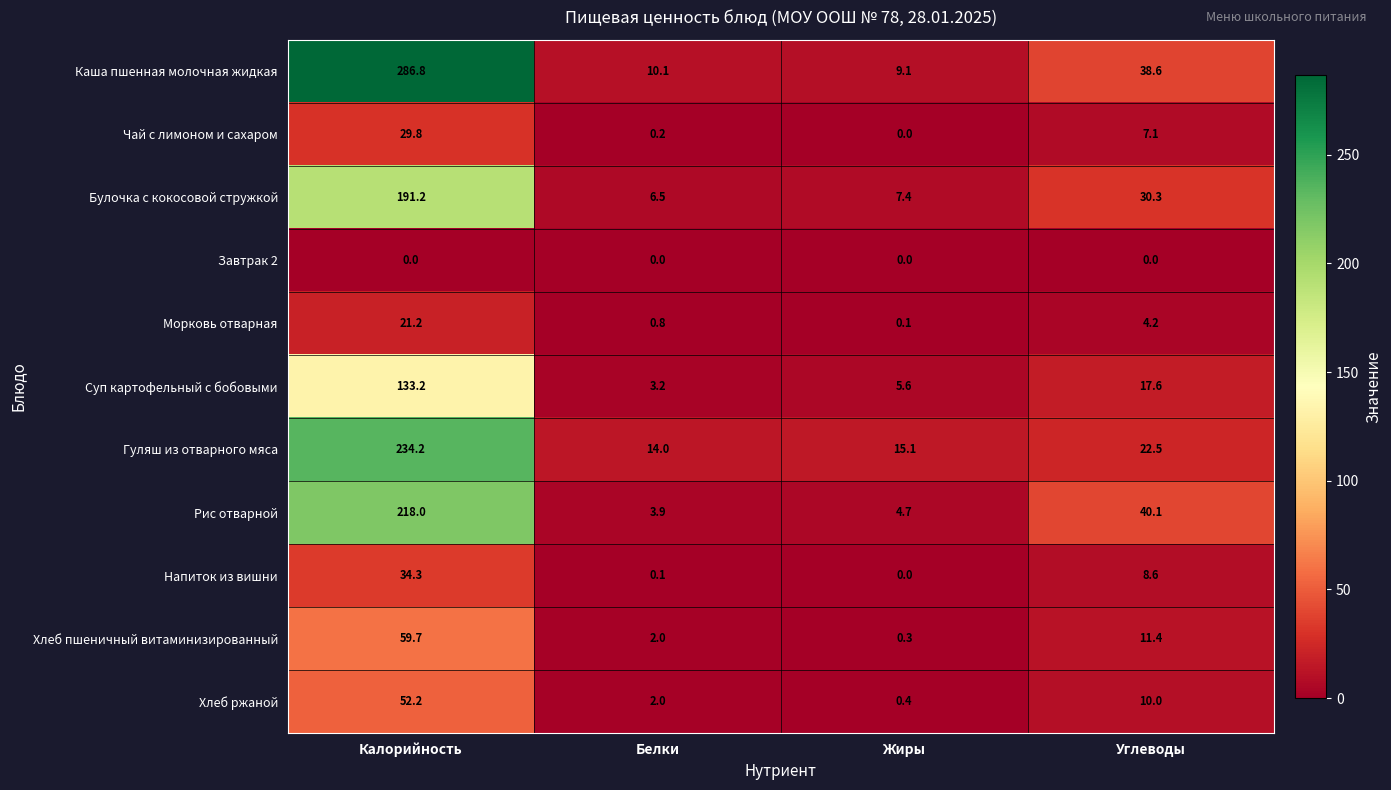

What is the difference between the maximum and minimum values in the Морковь отварная series?

21.1